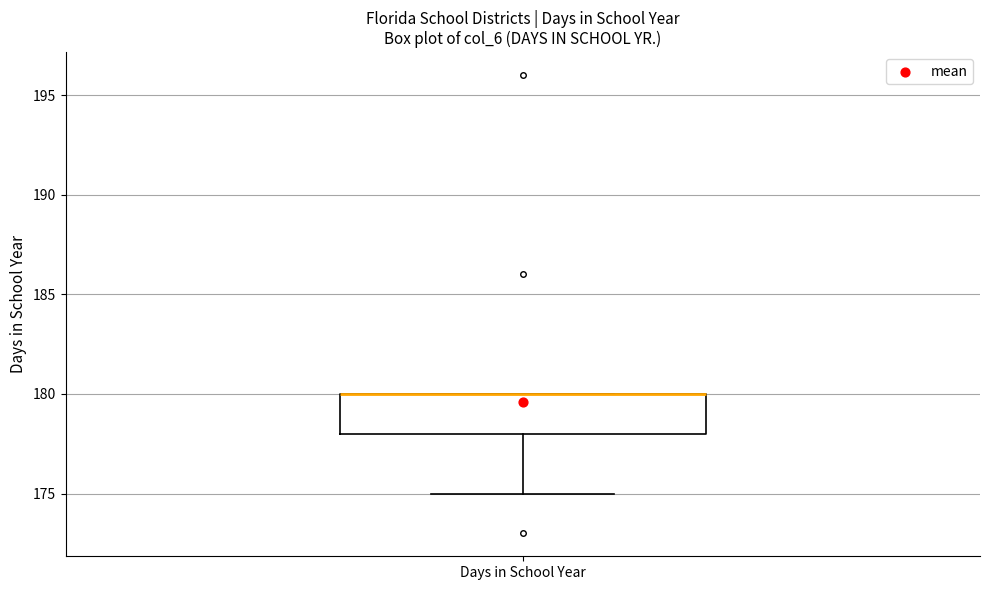

Where is the lower edge of the box for Days in School Year on the y-axis? The values are not printed on the chart, so give them approximately, as read against the axis.

178